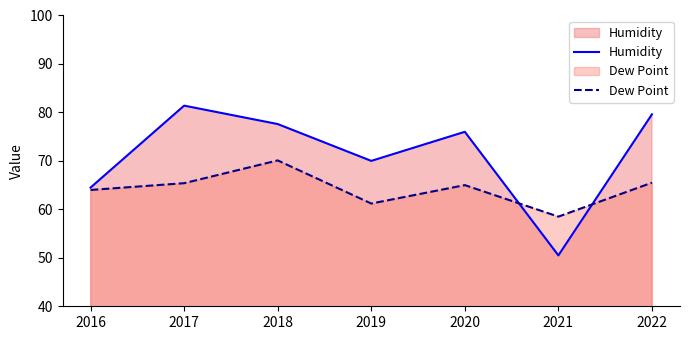

What is the average value of the Humidity series?

71.4